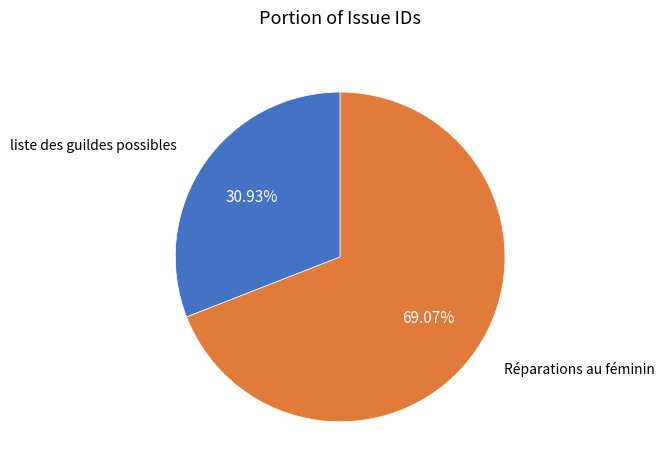

Does any single category account for the majority?

Yes